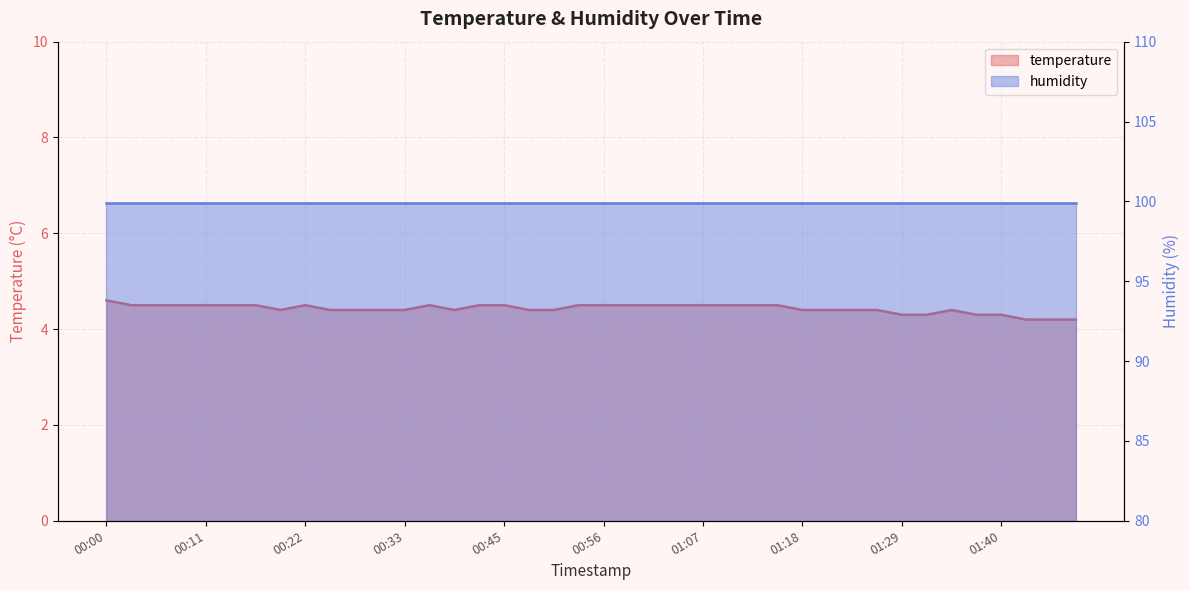

The value at 01:40 is 7.7. True or false?

False